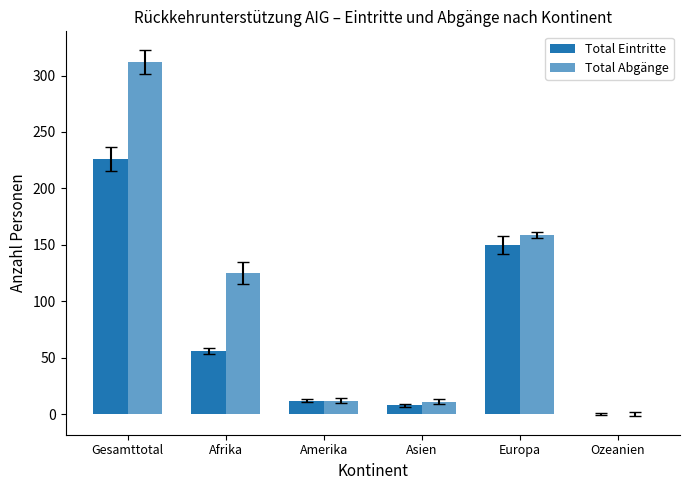

Is the value of Total Abgänge at Gesamttotal greater than the value of Total Eintritte at Gesamttotal?

Yes